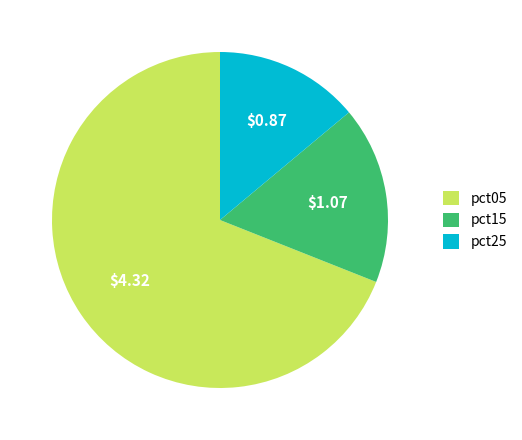

Rank the categories by value from highest to lowest.

pct05, pct15, pct25